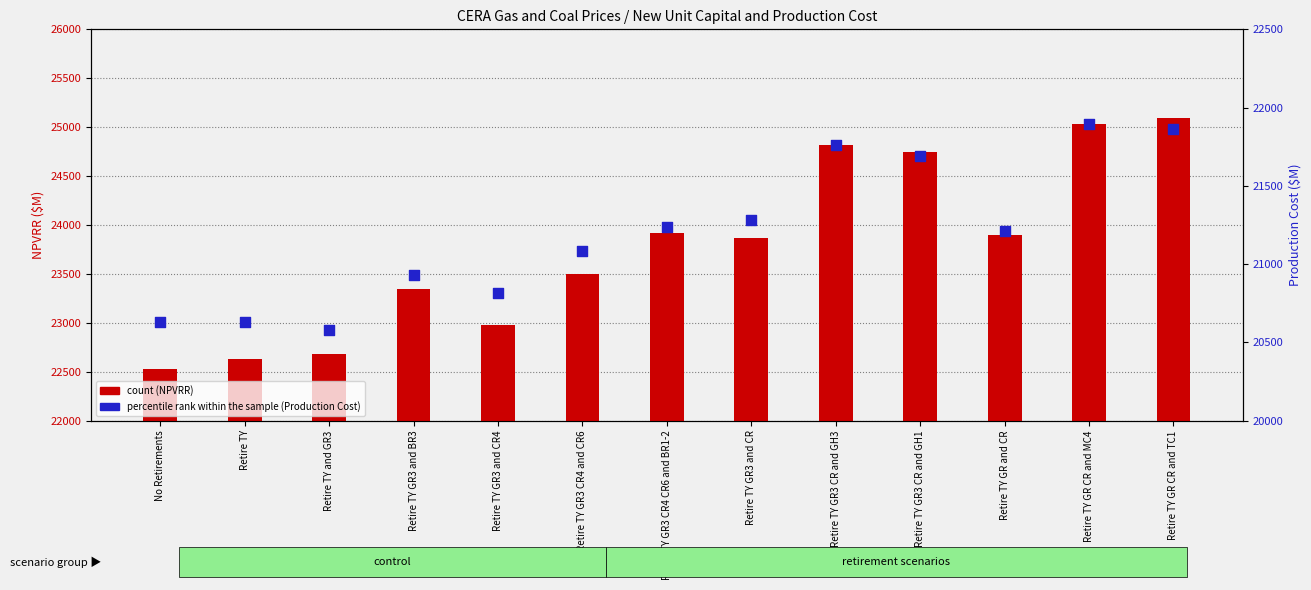

Is the value of percentile rank within the sample at Retire TY GR3 and BR3 greater than the value of count at No Retirements?

No